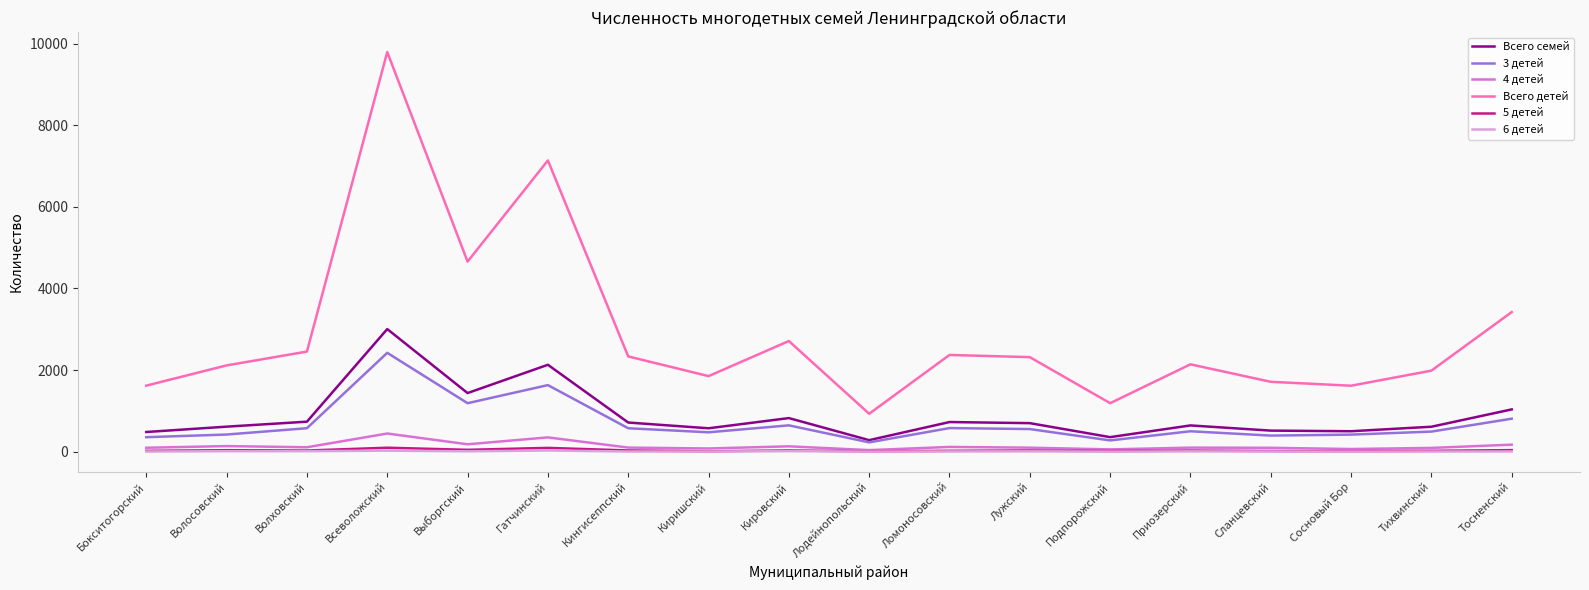

Which series has the largest total across all categories?

Всего детей